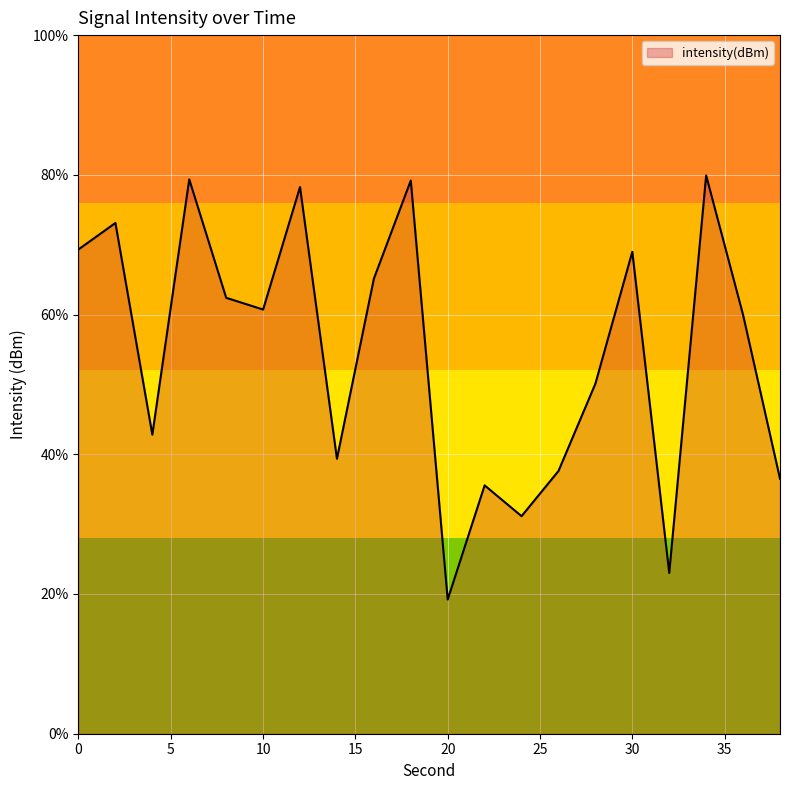

True or false: the data has more than 1 interior local peaks.

True